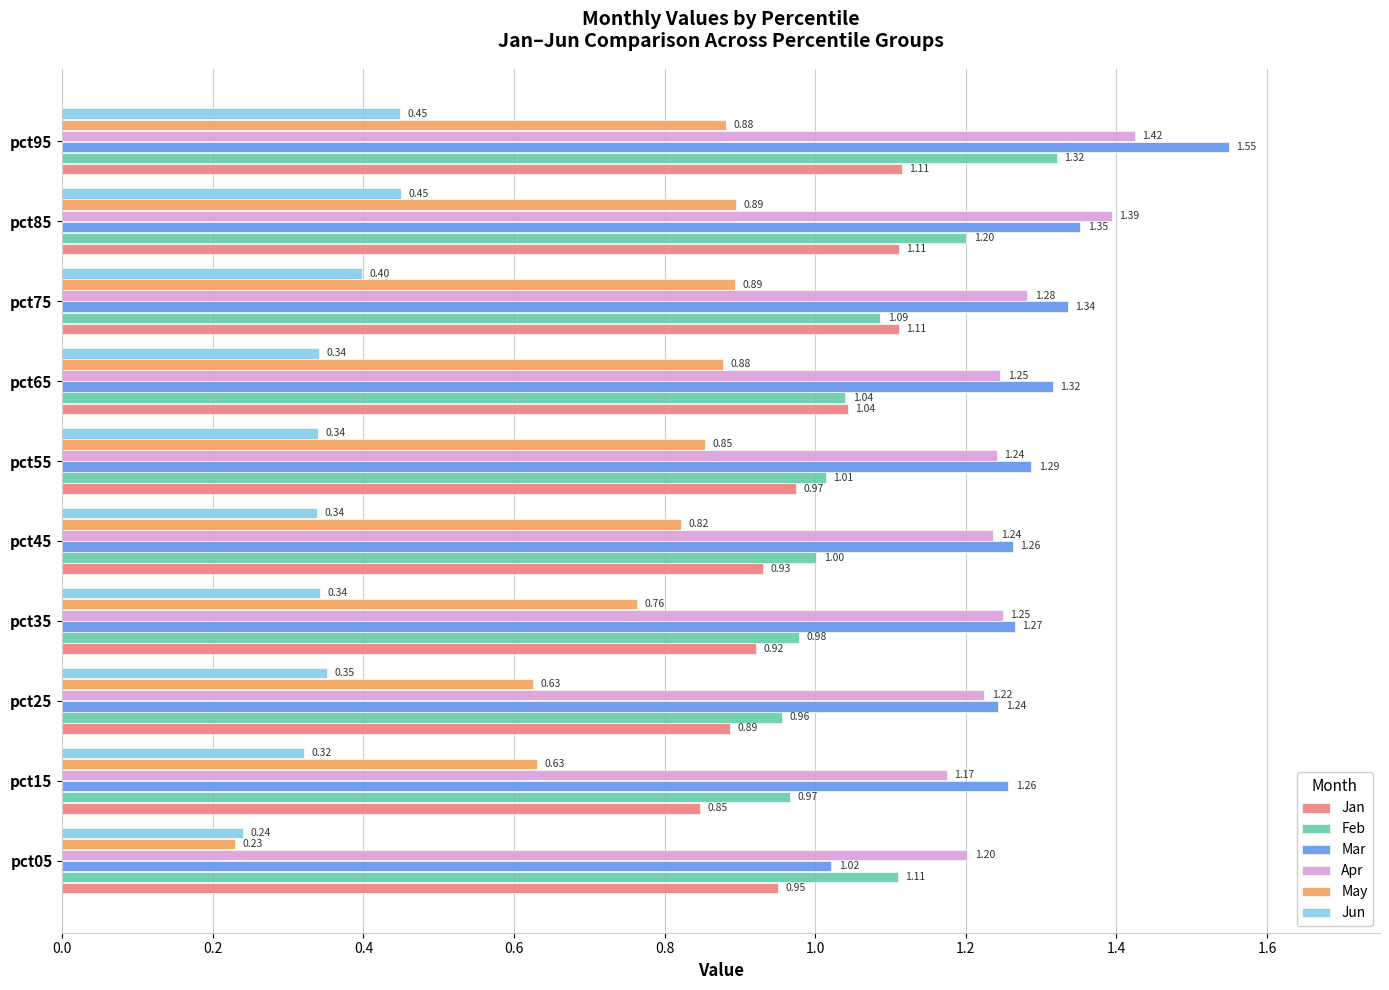

What is the lowest value of the Mar series?

1.0